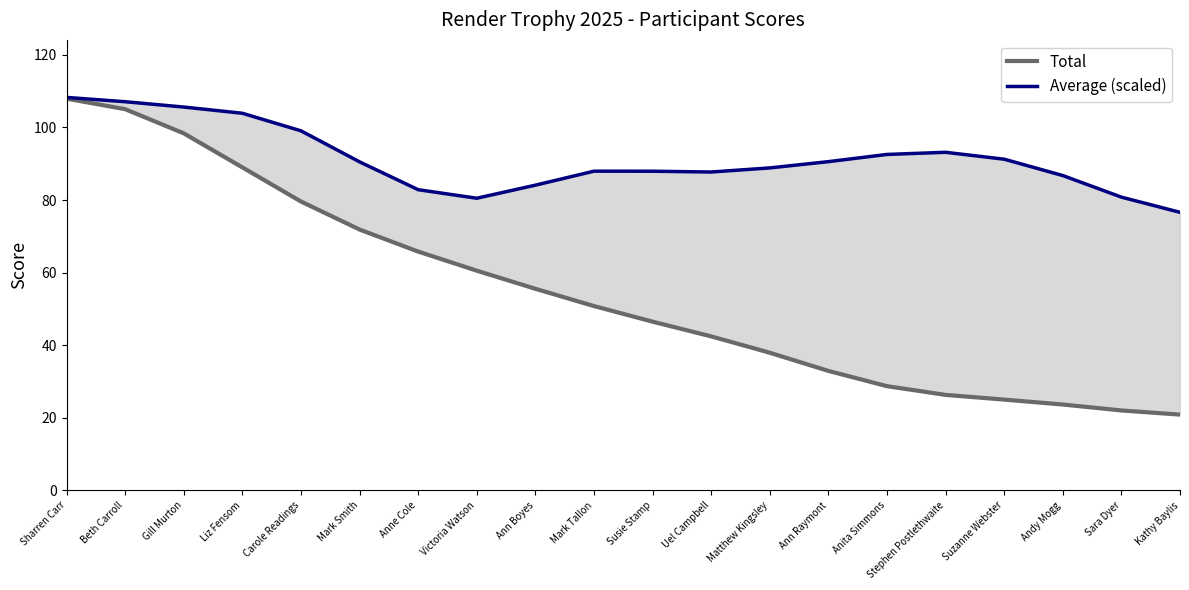

Which has a higher value, Suzanne Webster or Mark Tallon?

Mark Tallon